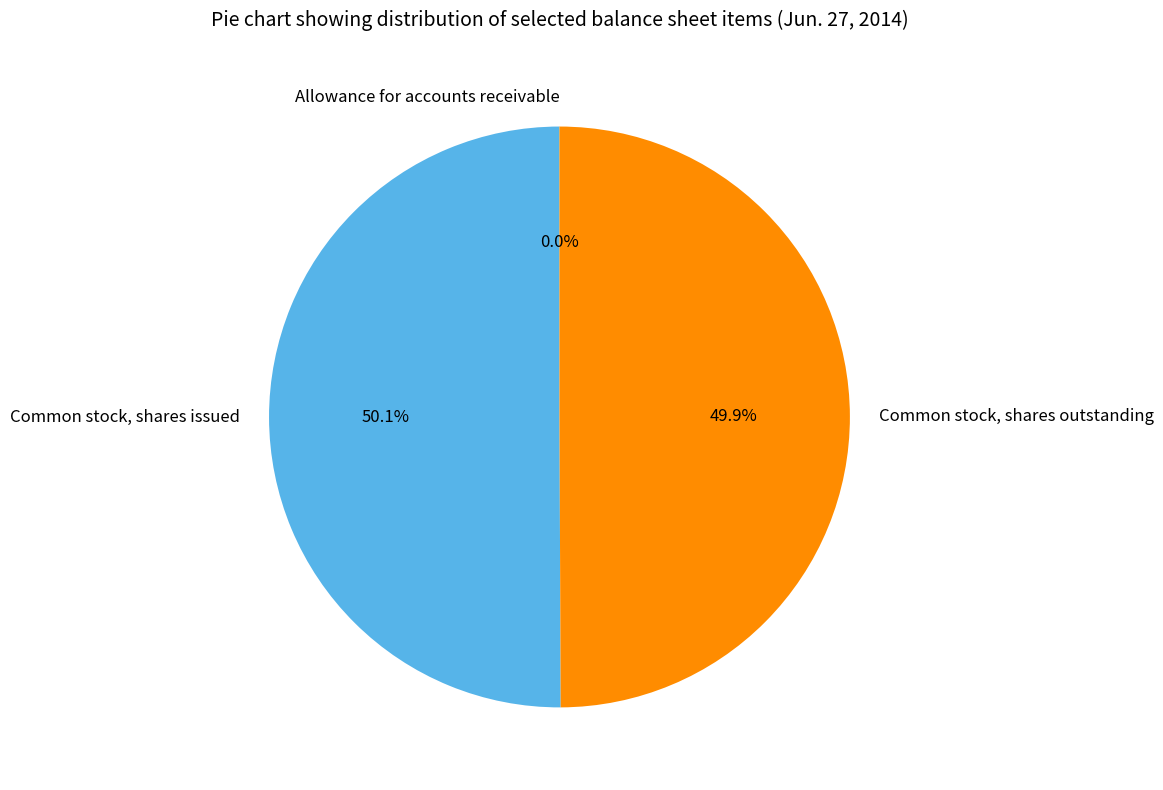

Approximately how many times larger is the value at Common stock, shares issued compared to Common stock, shares outstanding?

1.0